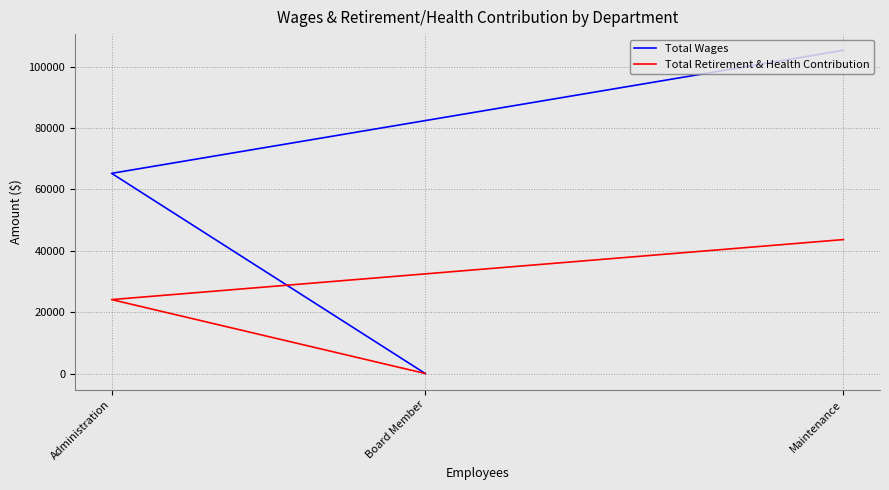

How many data points in Total Wages are less than 65259?

1